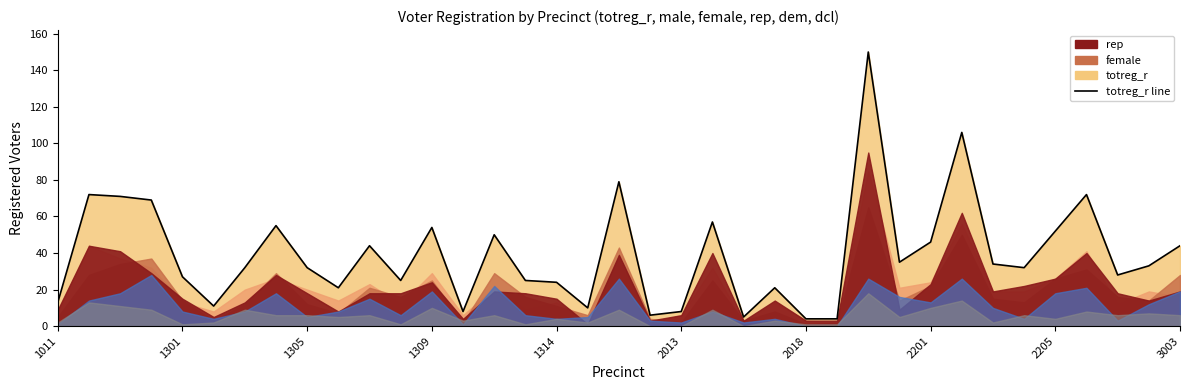

Rank the series at 1308 from highest to lowest value.

totreg_r, rep, female, male, dem, dcl